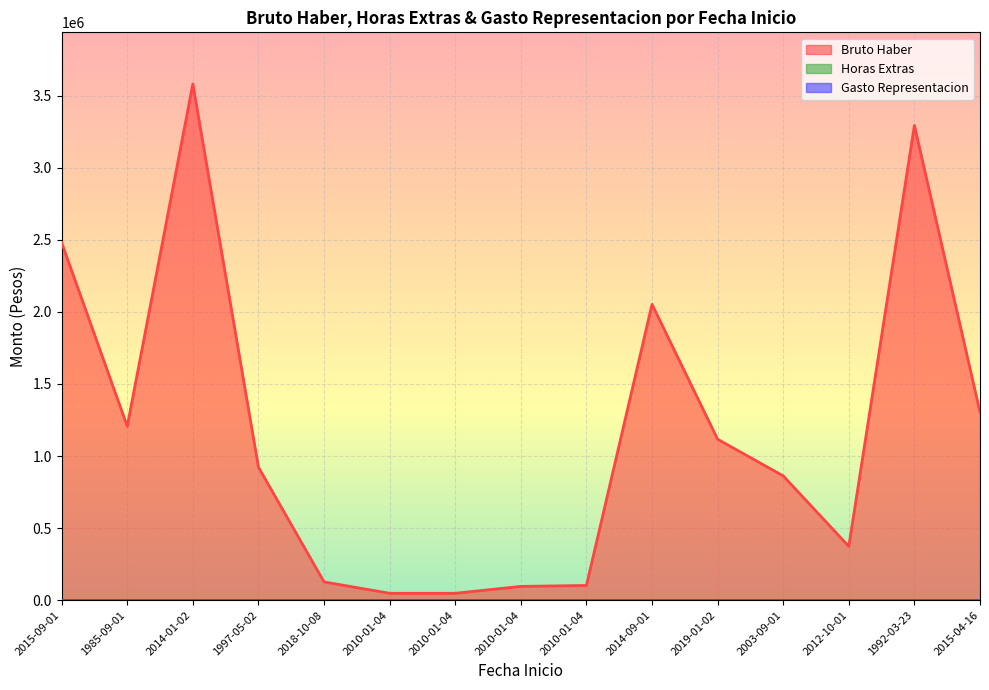

Rank the series by their maximum value, from highest to lowest.

Bruto Haber, Horas Extras, Gasto Representacion